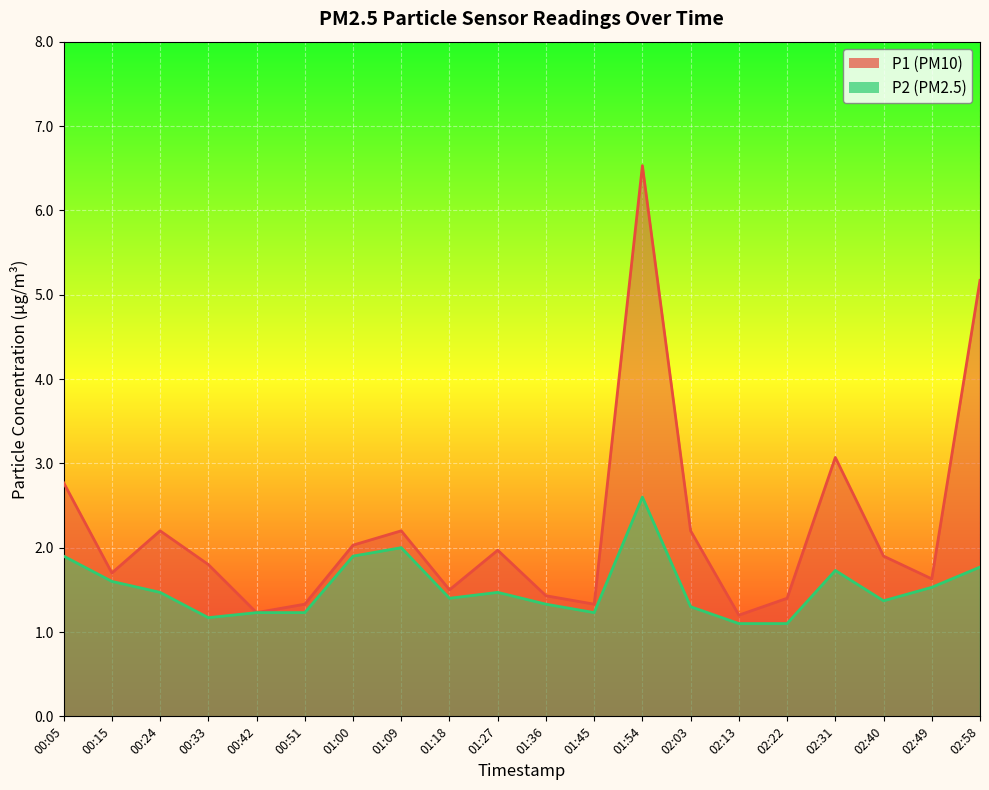

At 00:05, list the series in order from smallest to largest.

P2, P1